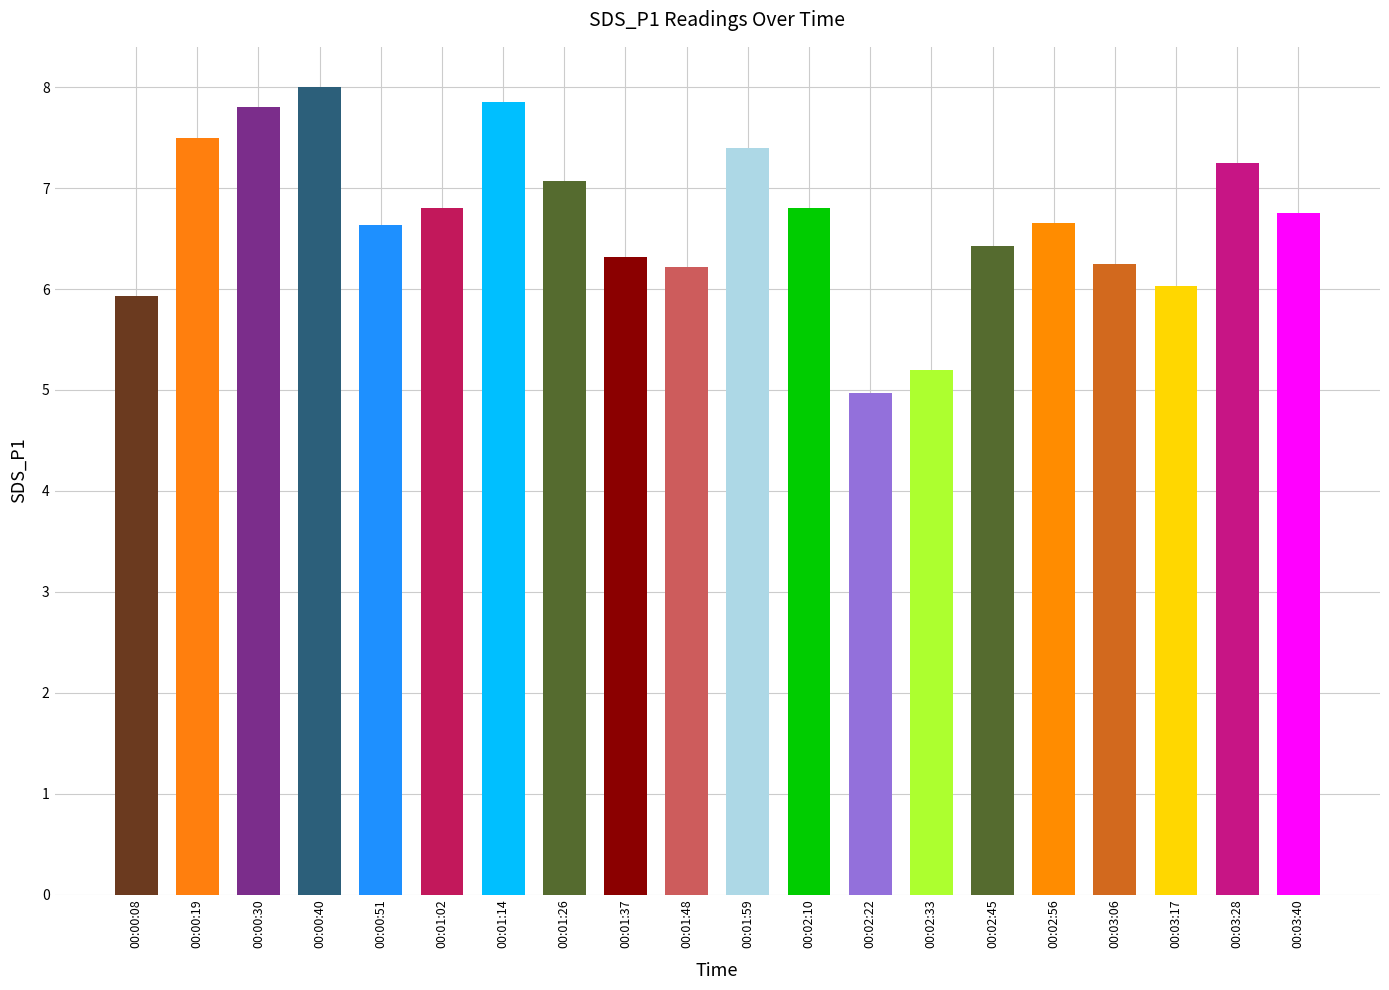

Are the bars grouped side by side (vs. stacked)?

No